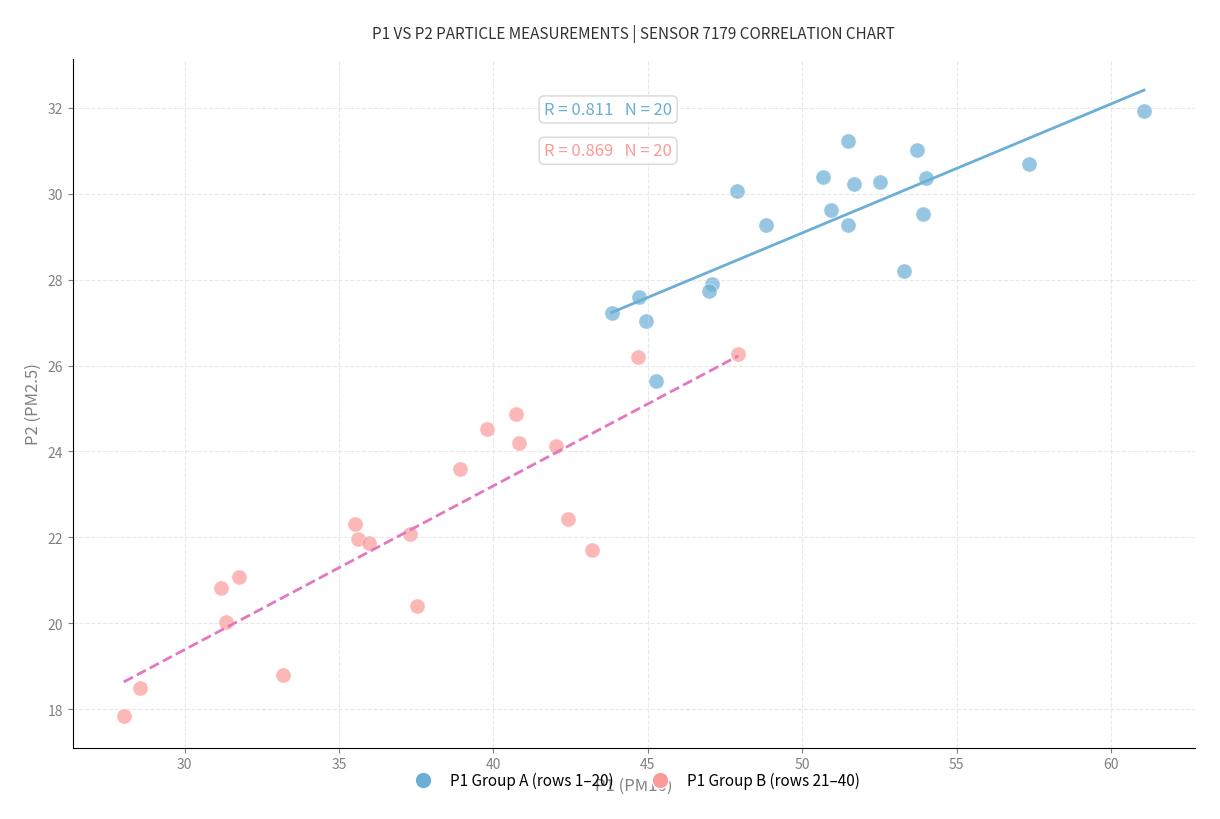

Which series contains the highest Y value?

P1 Group A (rows 1–20)